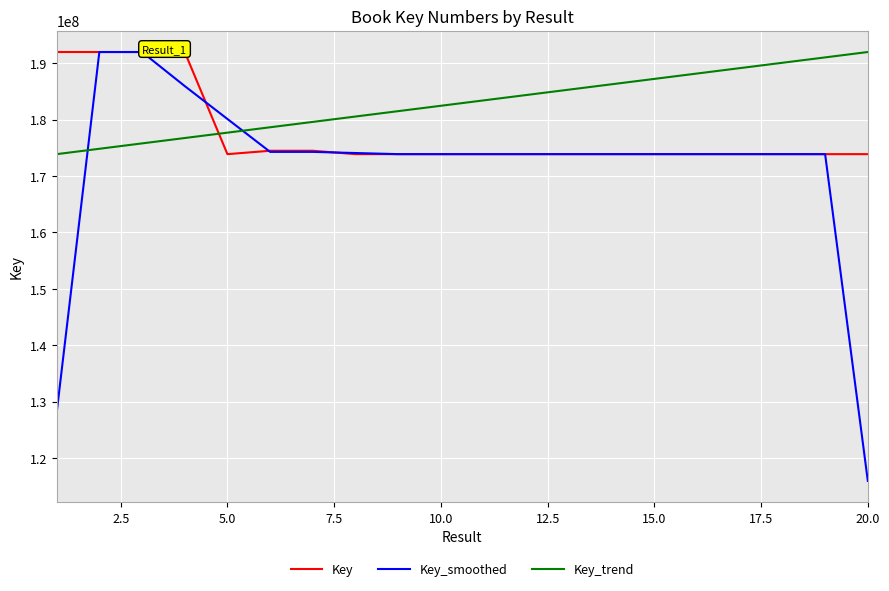

True or false: Key and Key_trend intersect in this chart.

True